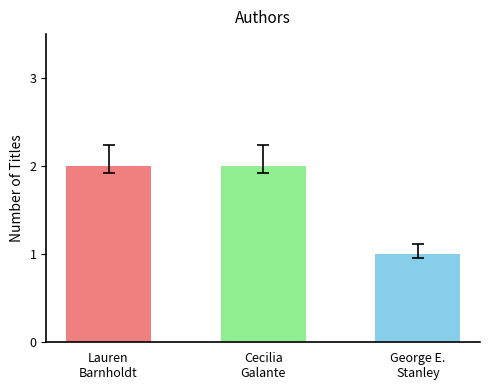

What is the value of the 3rd bar from the left?

1